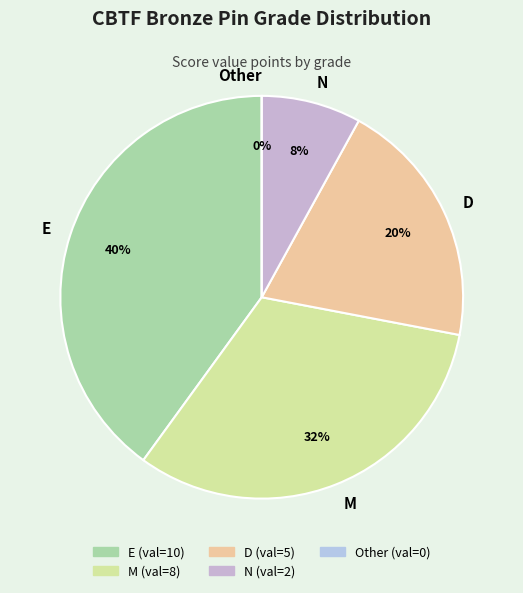

What percentage do D and E together represent?

60.0%